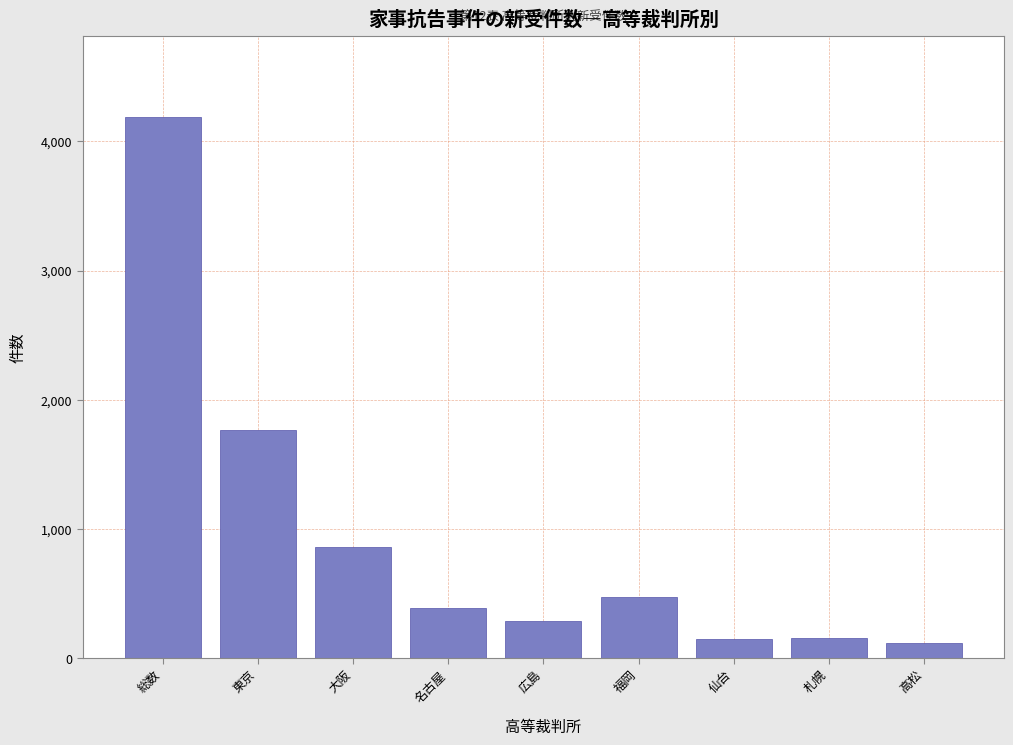

Between 札幌 and 名古屋, which is larger?

名古屋